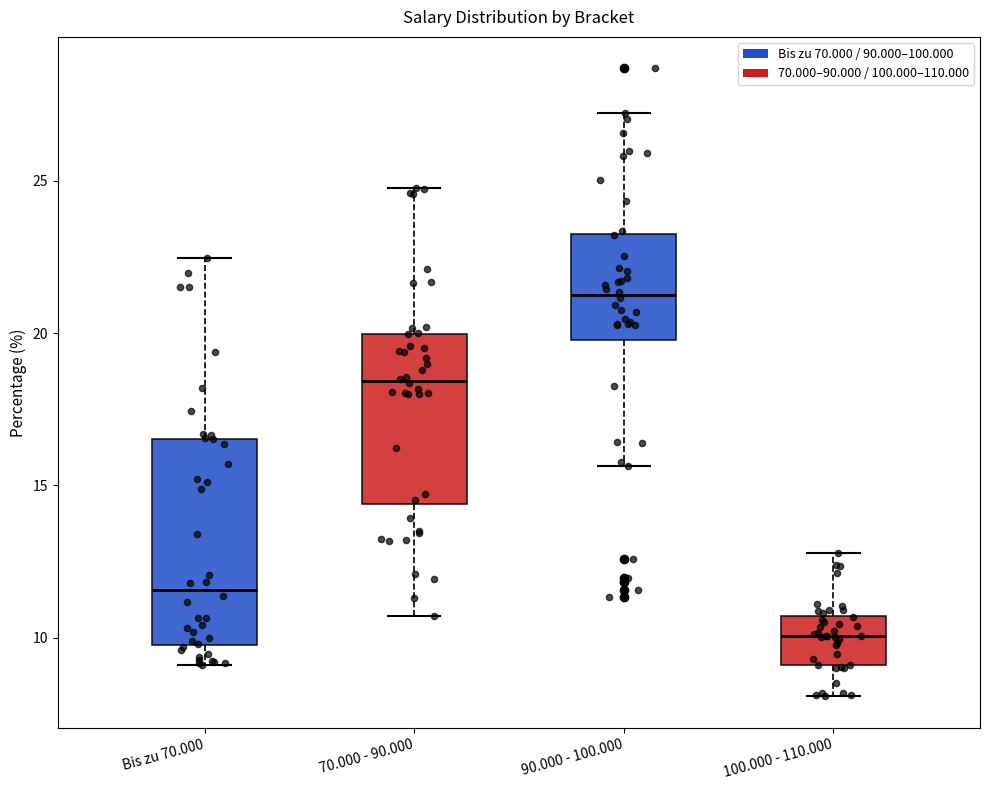

Where does the median line of the box for 100.000 - 110.000 sit on the y-axis? The values are not printed on the chart, so give them approximately, as read against the axis.

10.0